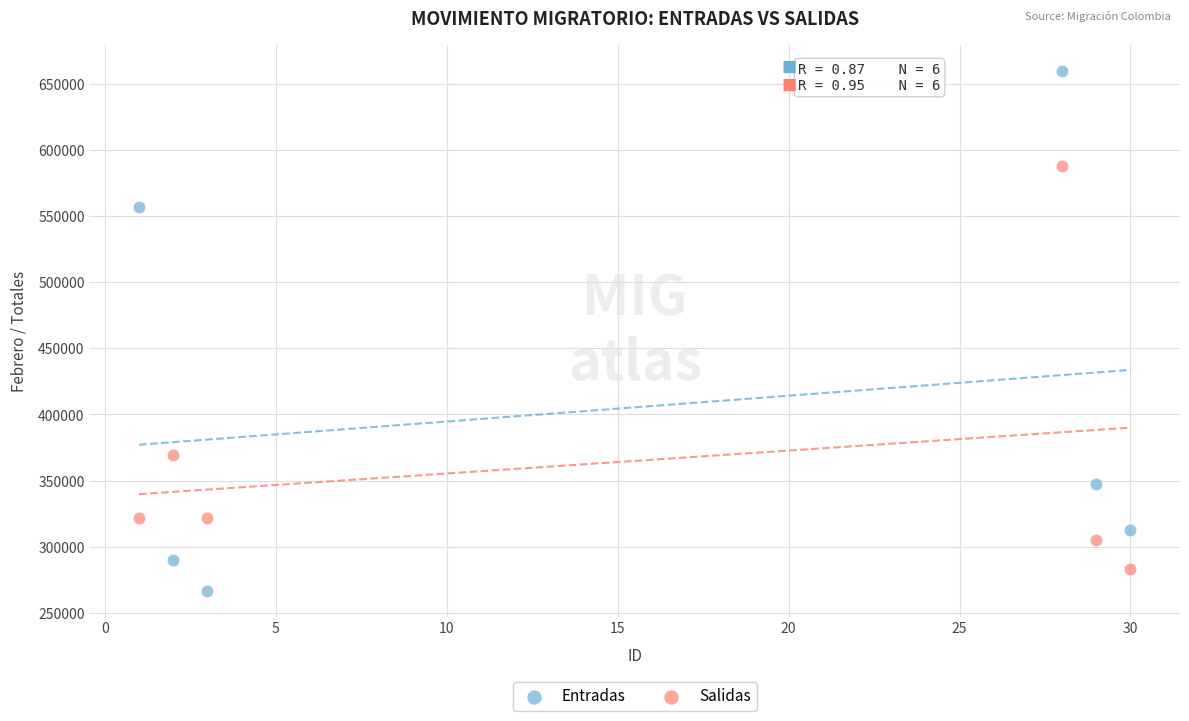

What are all the series names shown in the legend?

Entradas, Salidas